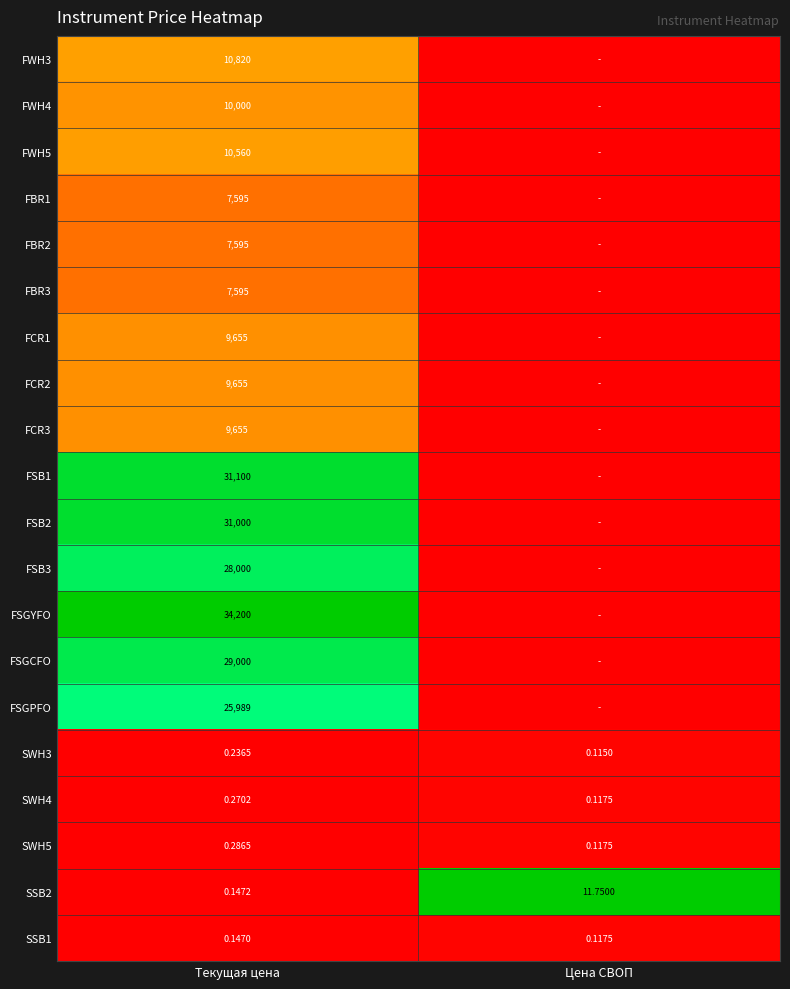

True or false: FSB1 has a value of 1.4 at Текущая цена.

False